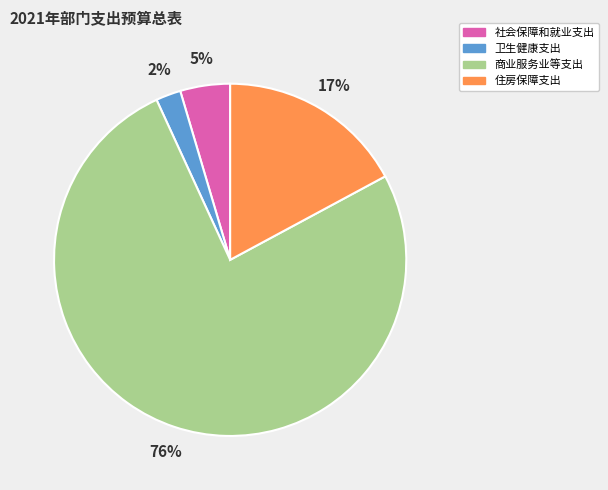

Which has a higher value, 社会保障和就业支出 or 商业服务业等支出?

商业服务业等支出